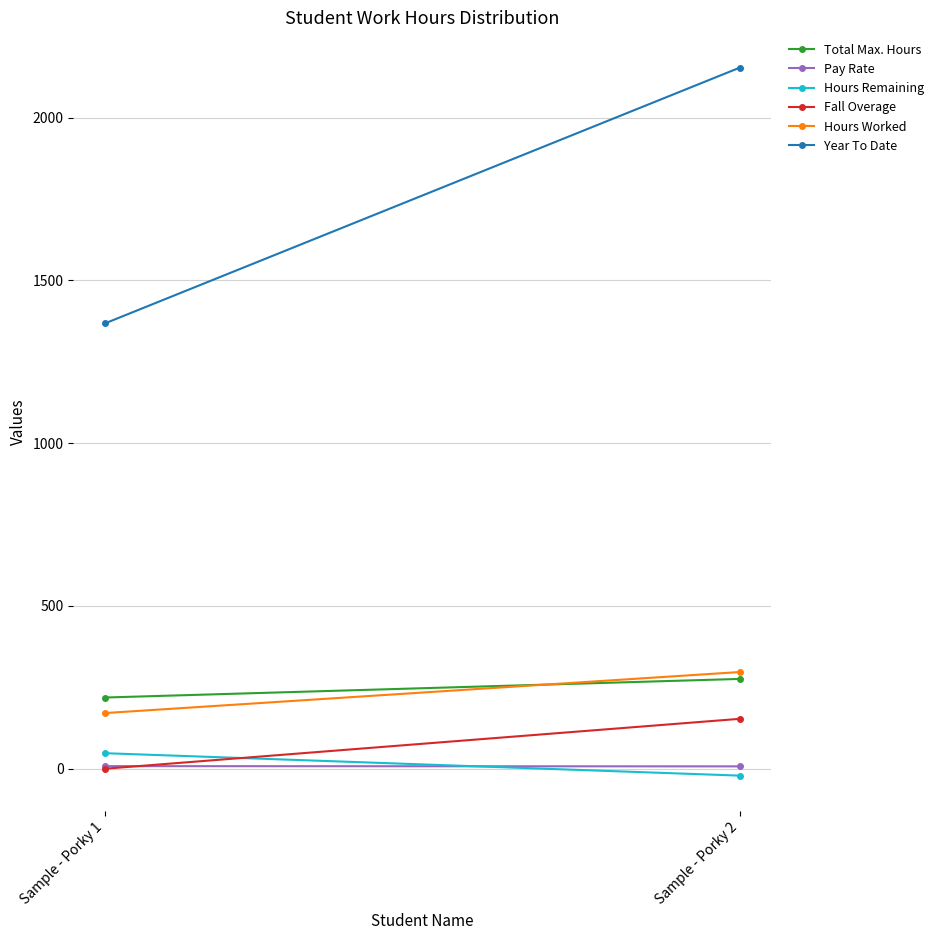

At which category is the sum across all series the highest?

Sample - Porky 2